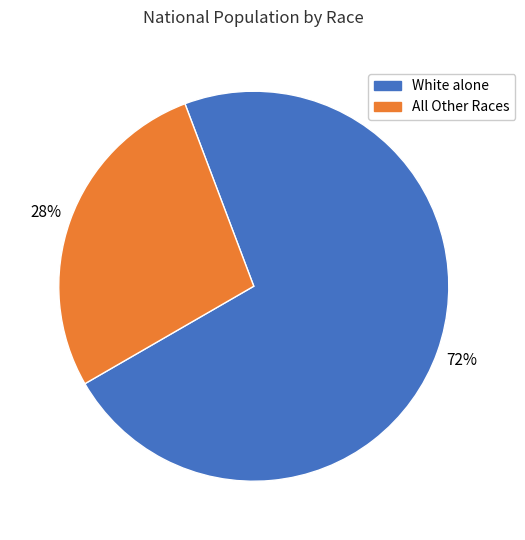

To the nearest percent, what is the average slice percentage?

50%